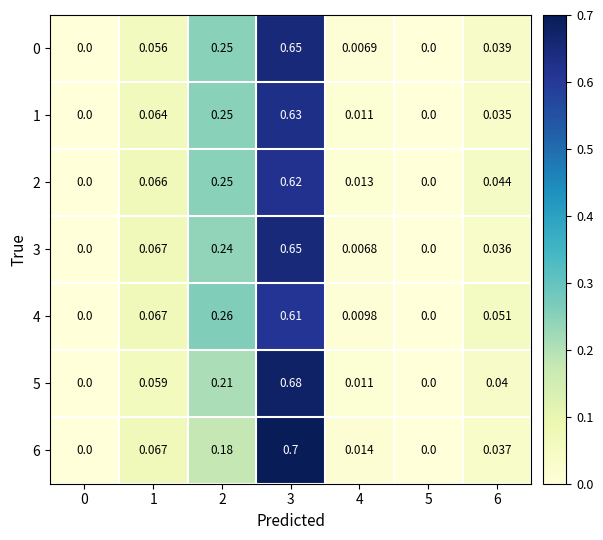

Is the value of 0 at 5 greater than the value of 4 at 3?

No